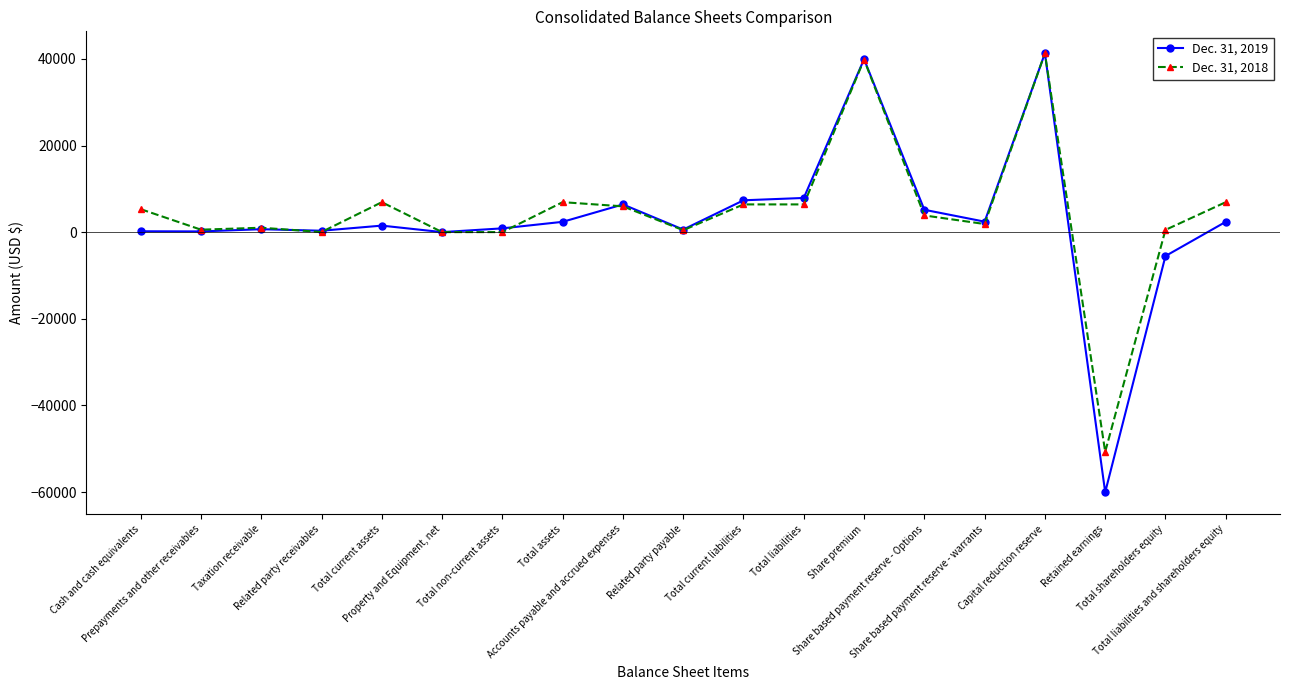

List the series in order of their overall mean, highest first.

Dec. 31, 2018, Dec. 31, 2019